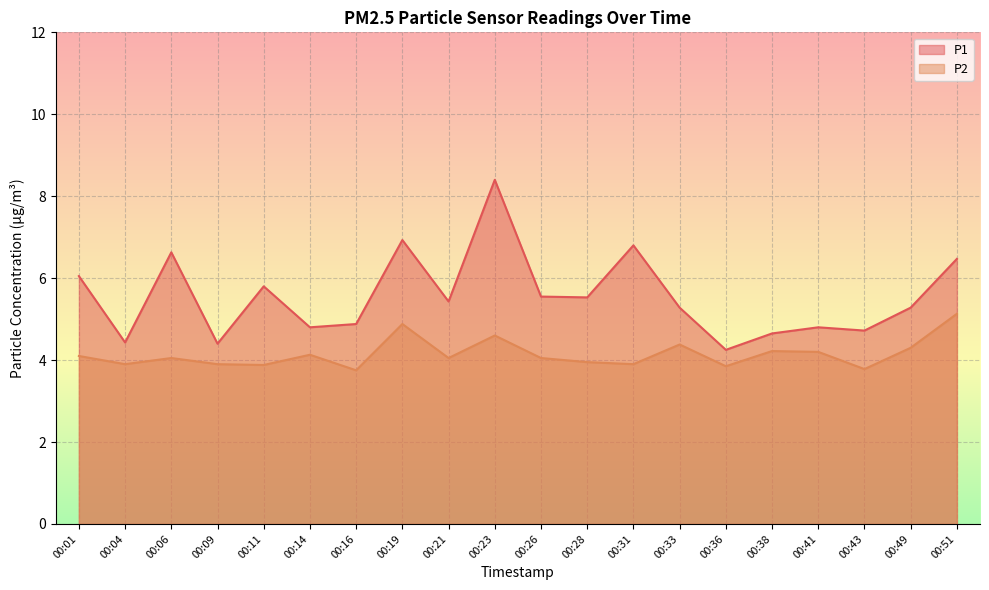

What is the sum of the P1 values at 00:43 and 00:33?

10.0